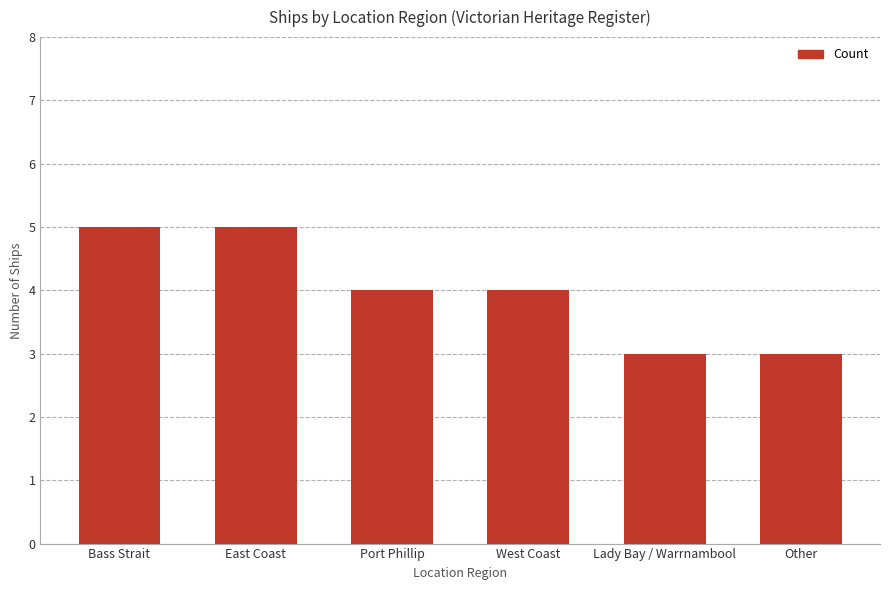

What is the ratio of the value at Other to the value at Lady Bay / Warrnambool?

1.0